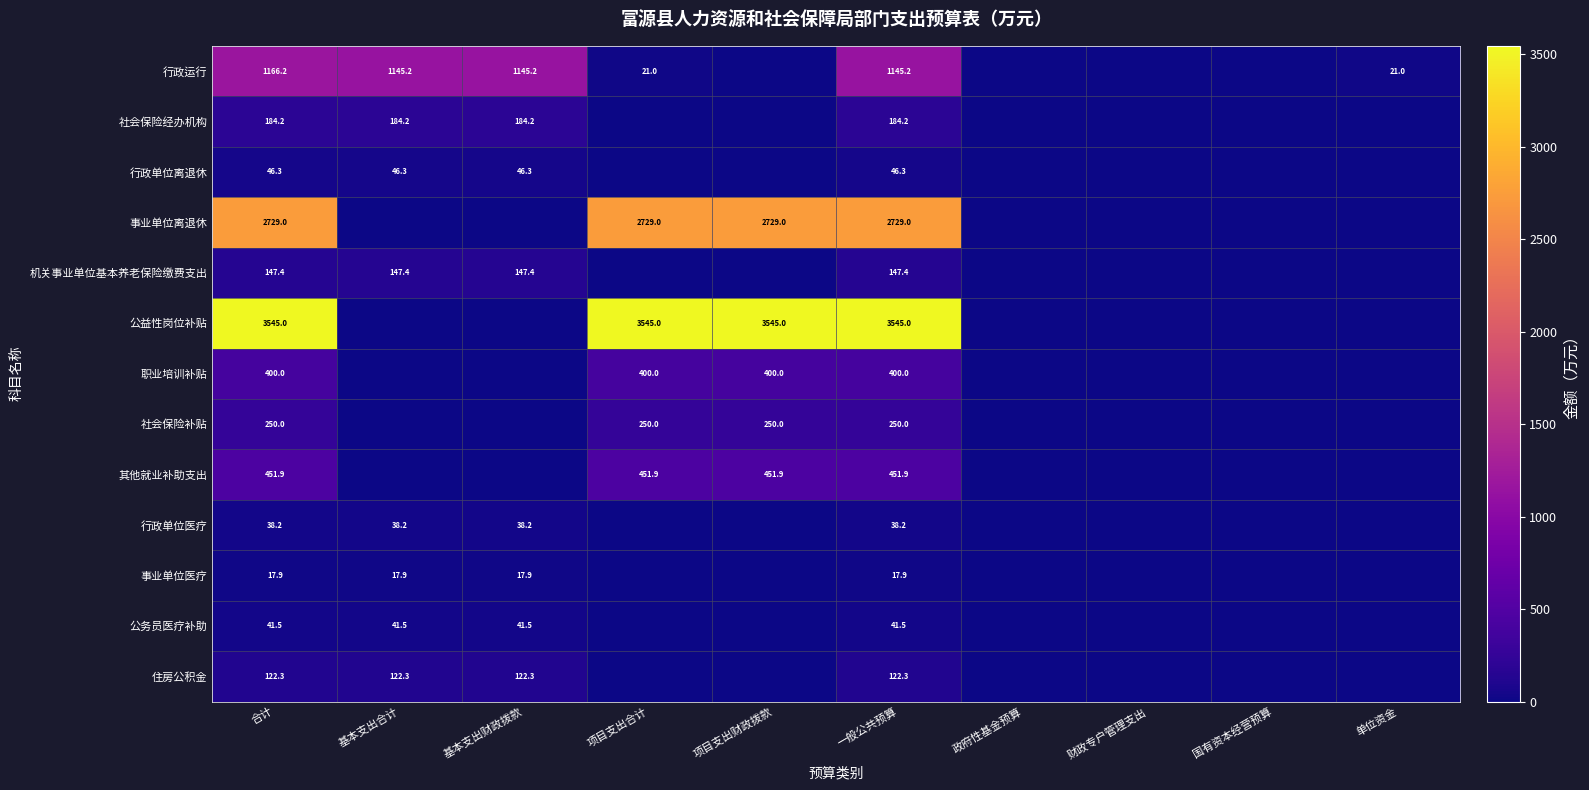

What is the total value across all series at 合计?

9139.9